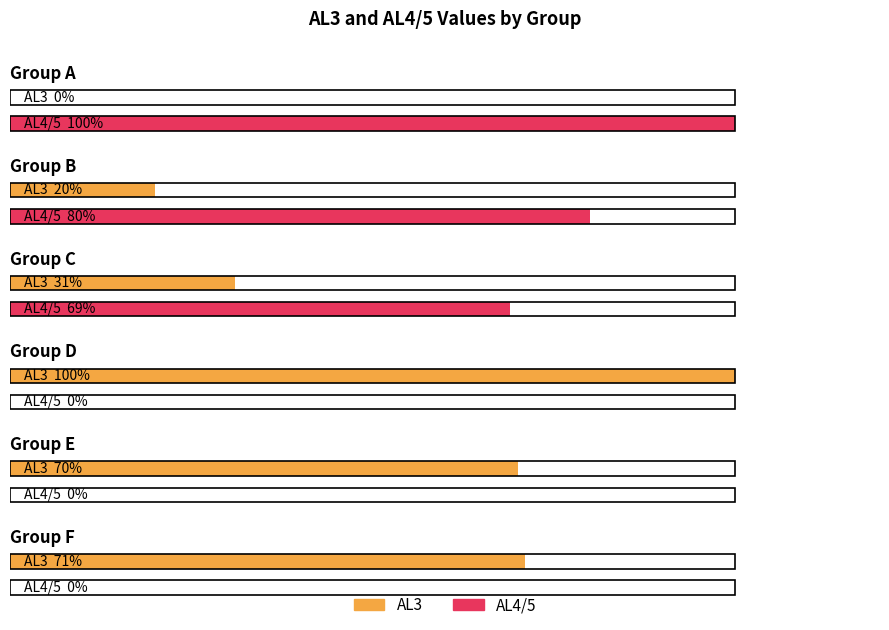

List the series in order of their overall mean, lowest first.

AL4/5, AL3